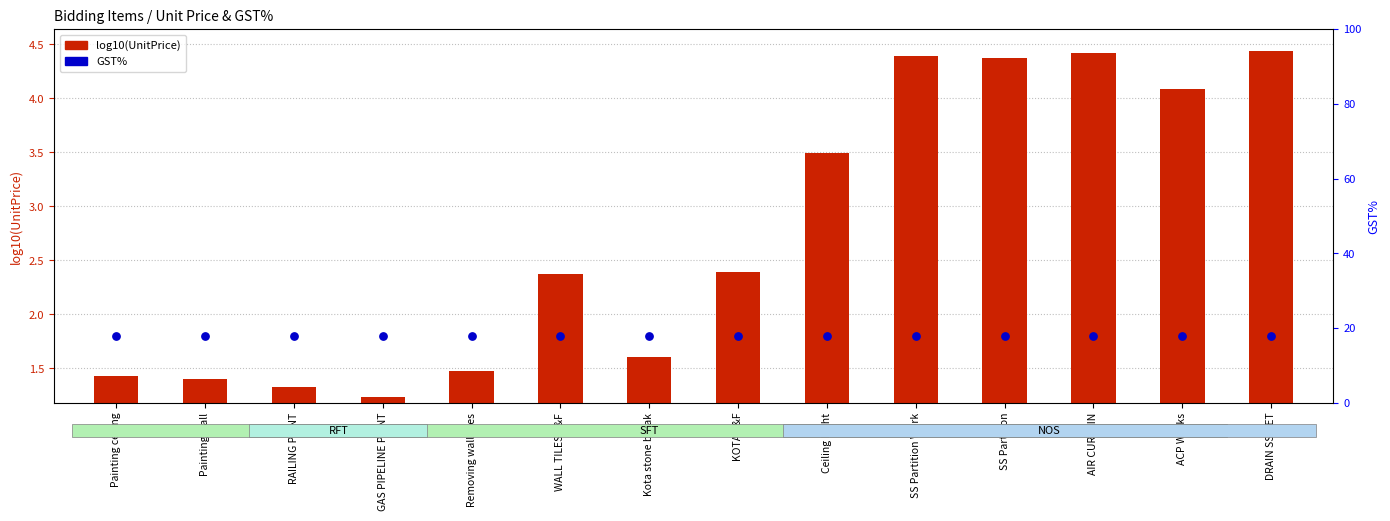

At how many categories does at least one series exceed 11?

14